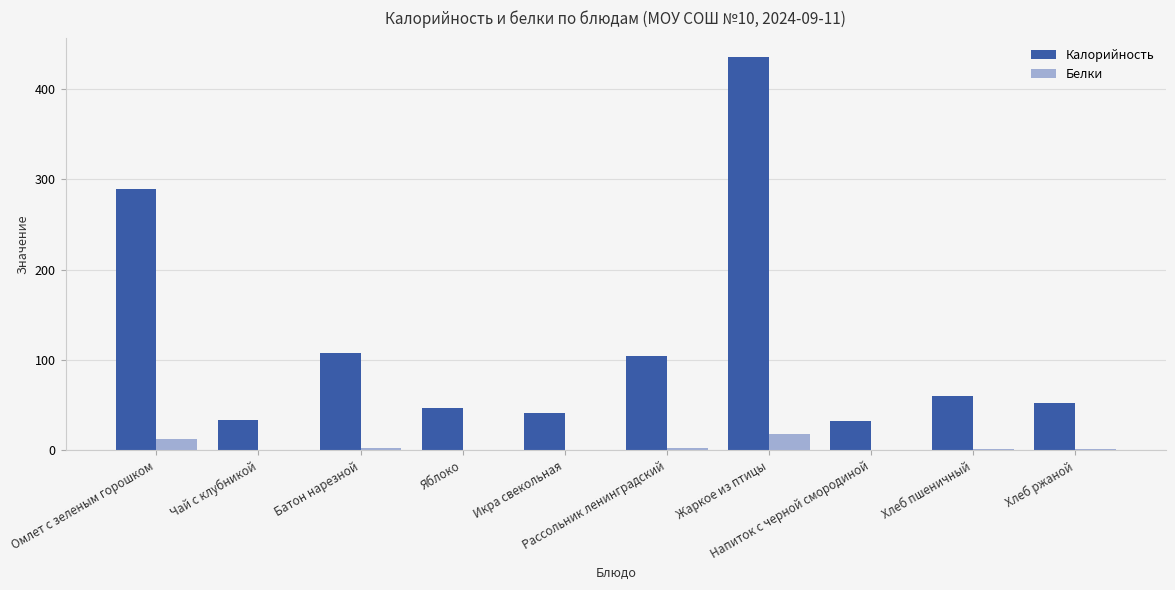

What is the sum of all Калорийность values?

1203.9